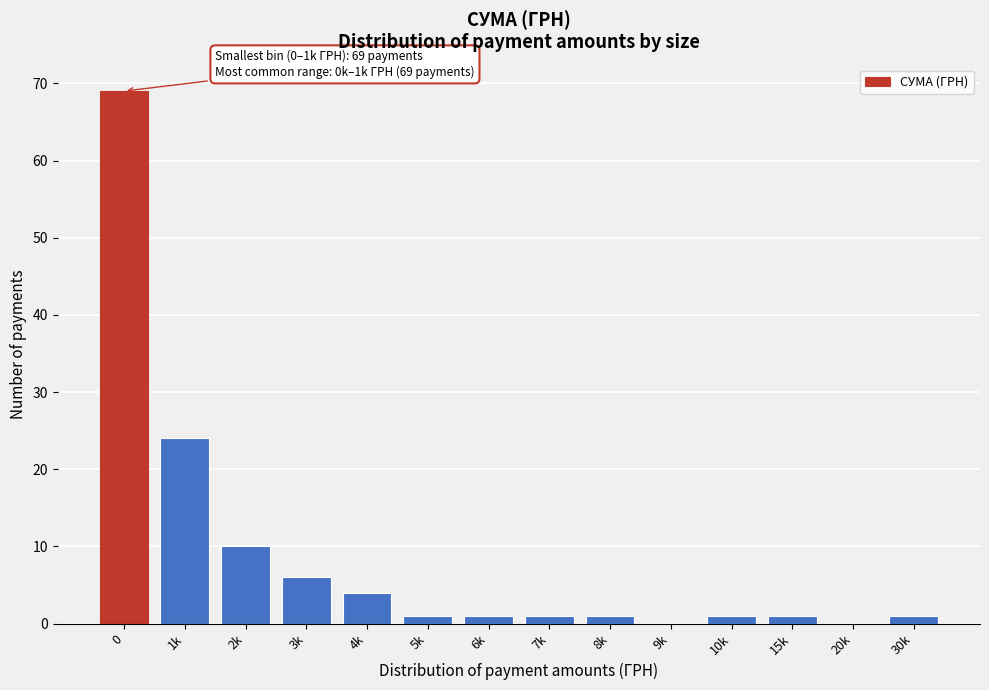

The value at 20k is 0. True or false?

True